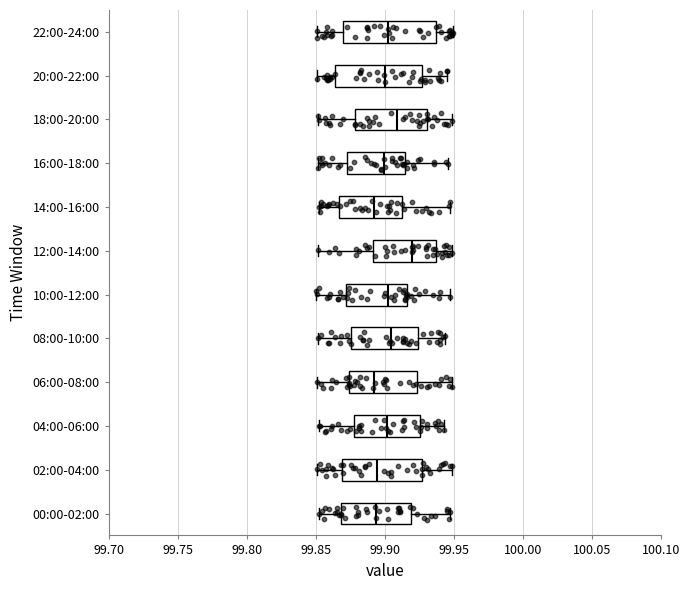

Which box has the furthest to the right median line?

12:00-14:00